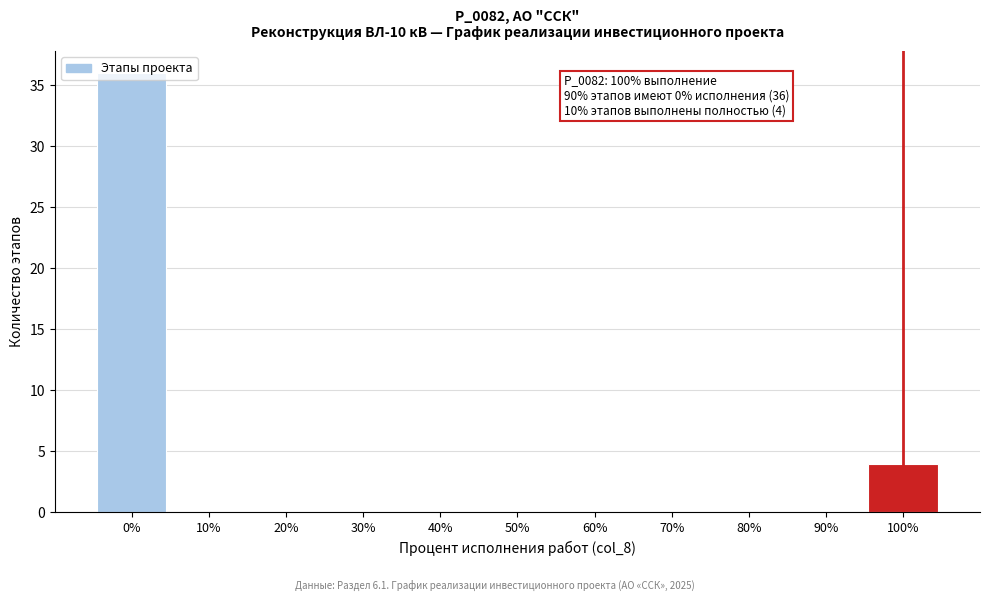

What is the sum of all values?

40